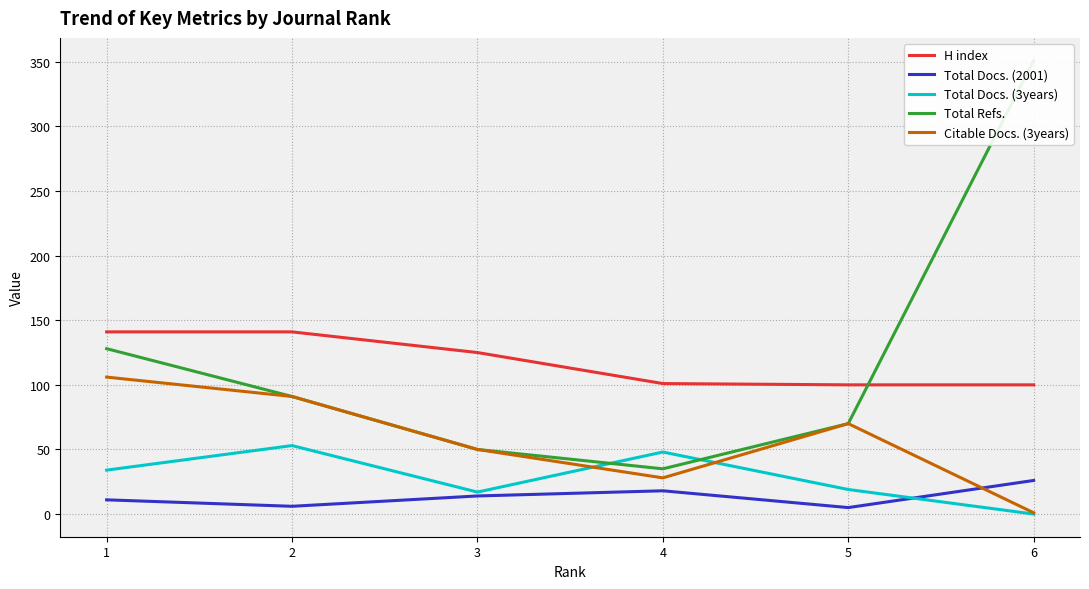

True or false: Total Refs. and Total Docs. (2001) intersect in this chart.

False